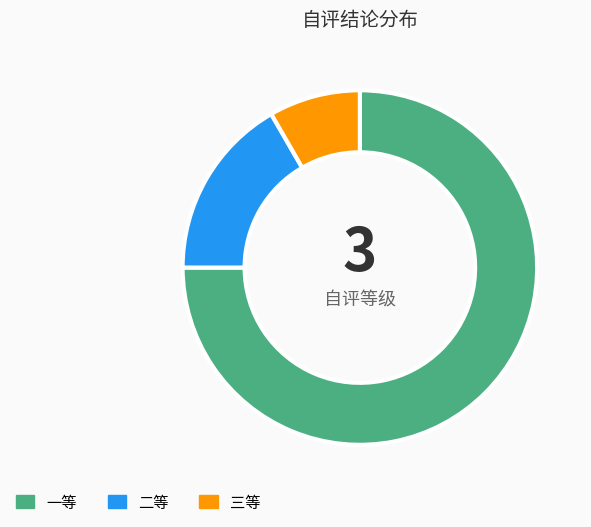

Between 二等 and 三等, which is larger?

二等